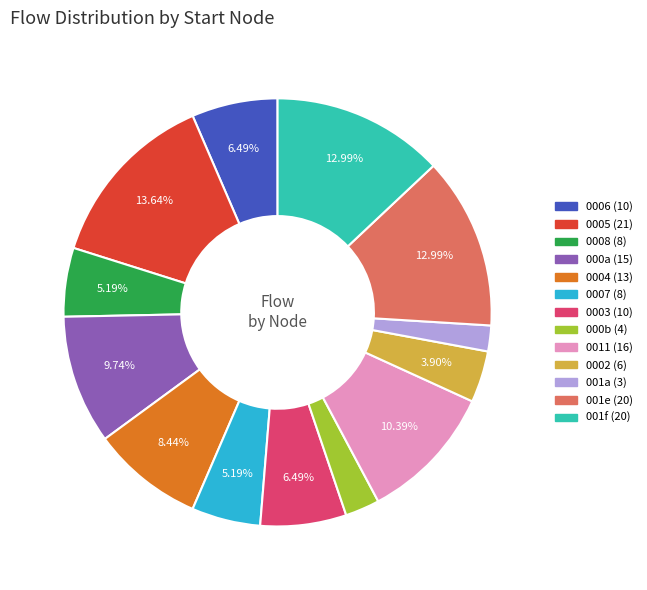

Does any single category account for the majority?

No